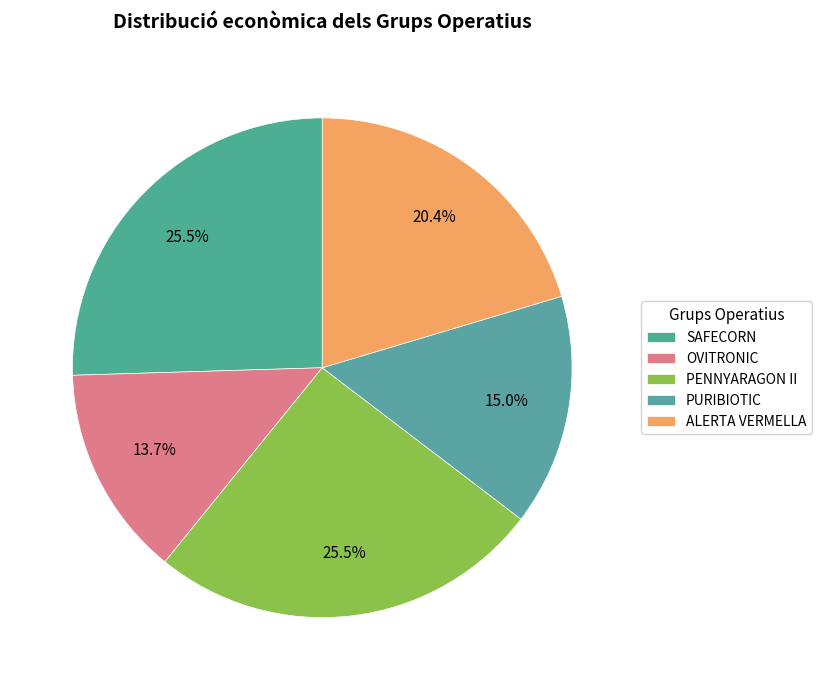

Is PENNYARAGON II the majority of the pie?

No